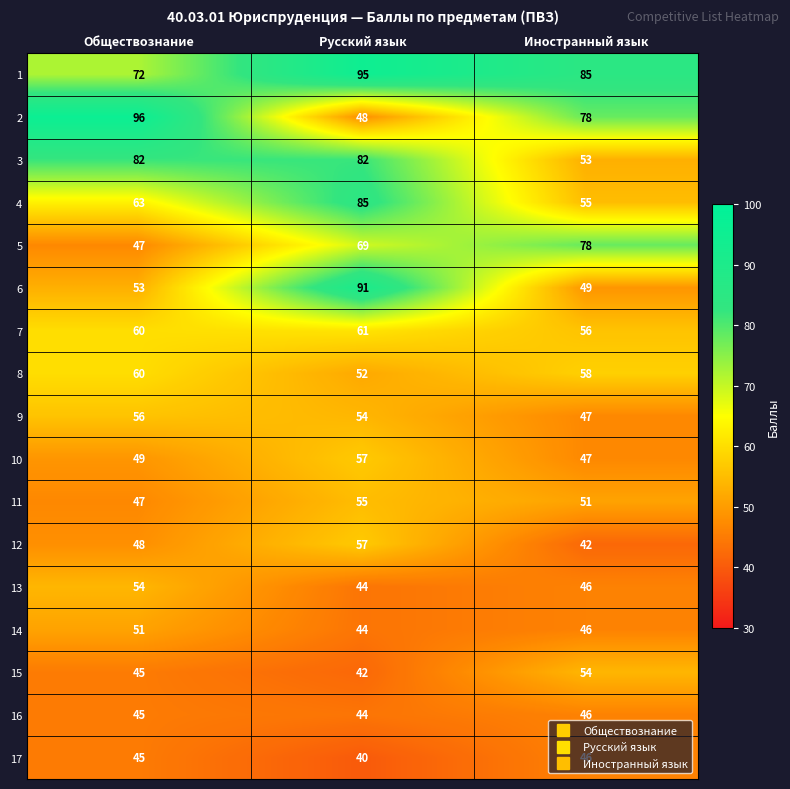

How many data points does each series have?

3